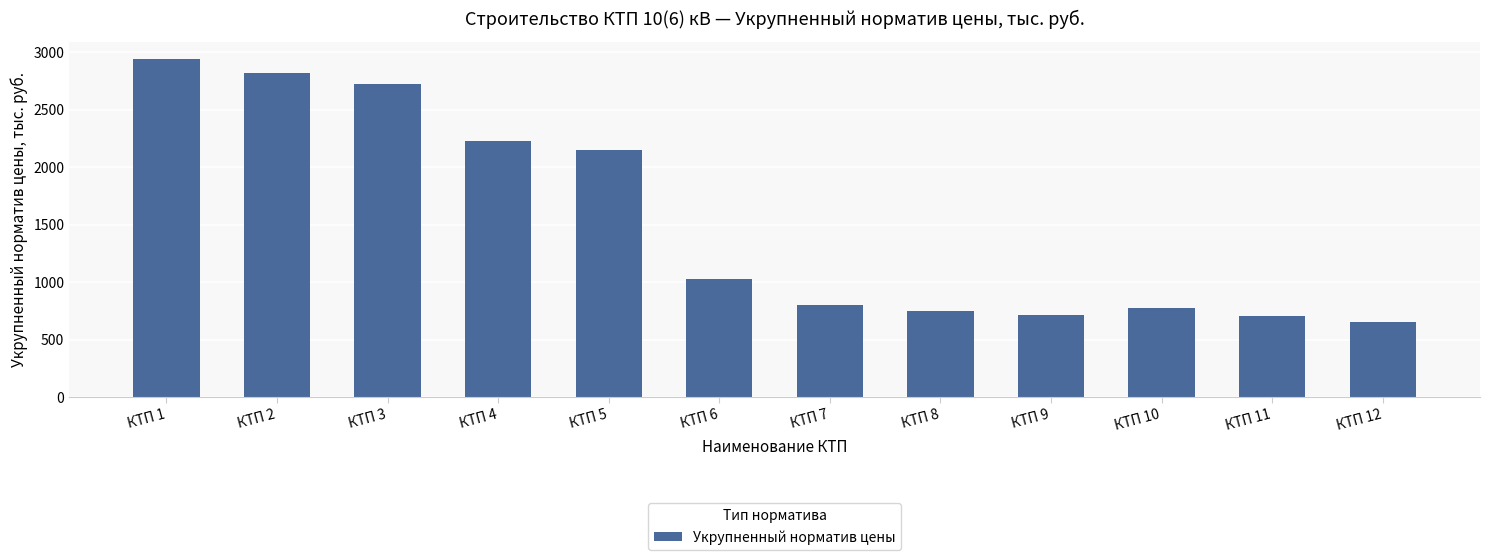

What is the value of the 2nd bar from the left?

2824